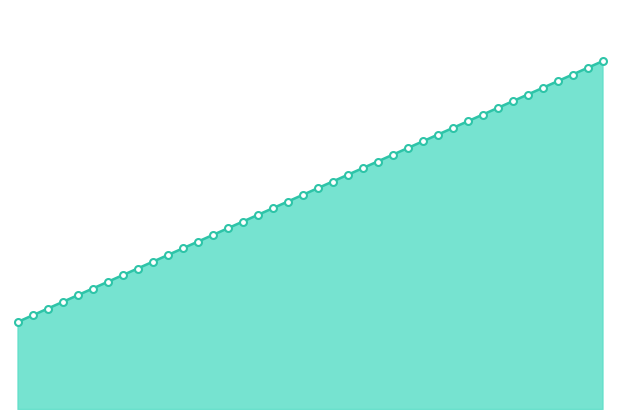

What is the change in value from 36616 to 36617?

+7.7